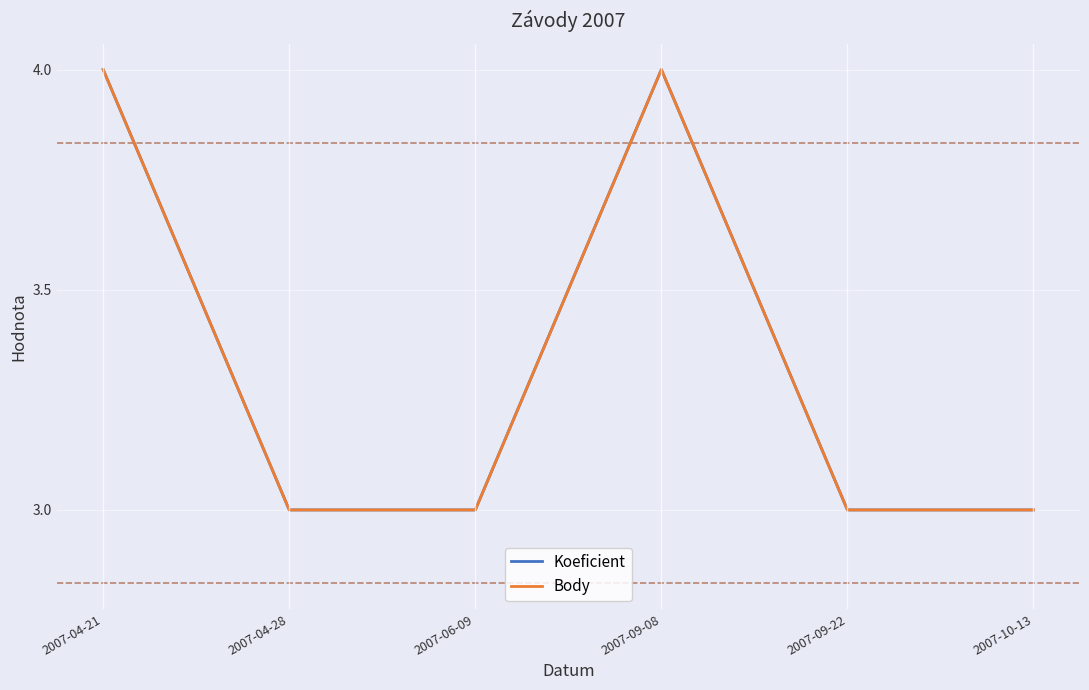

Reading right to left, extract all data points from this chart.

Koeficient: 3	3	4	3	3	4
Body: 3	3	4	3	3	4